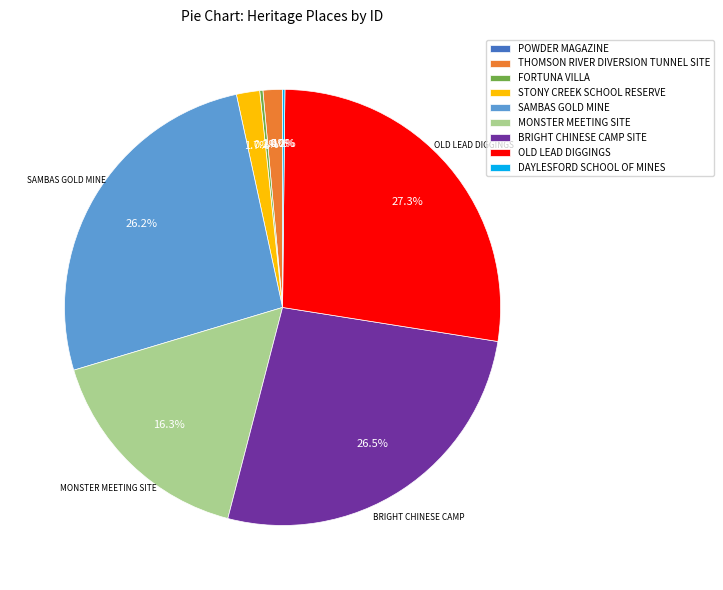

Which slice is the largest?

OLD LEAD DIGGINGS